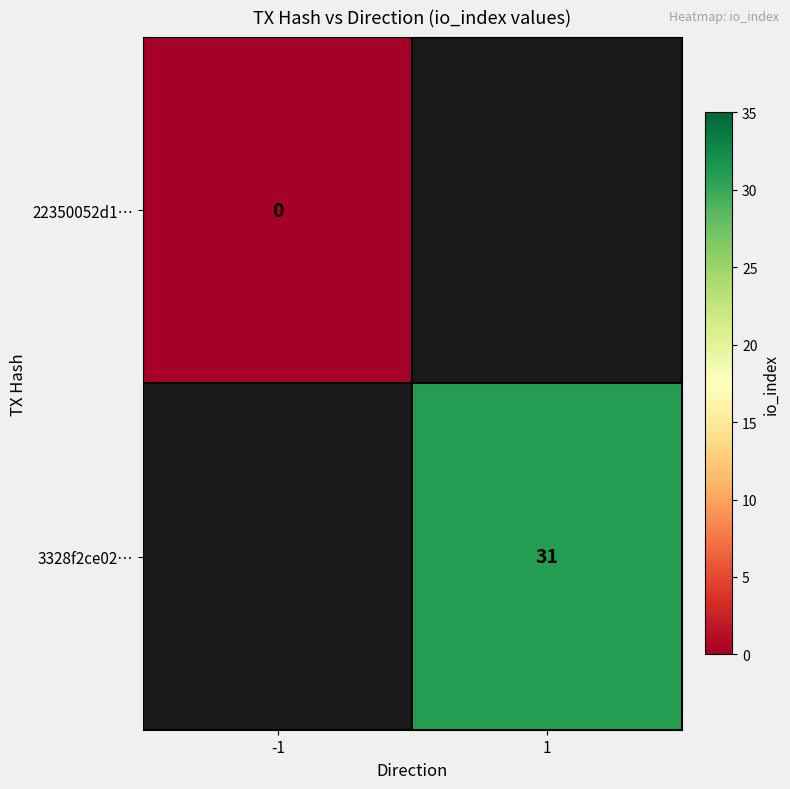

The 3328f2ce02… series shows 56 at 1. True or false?

False